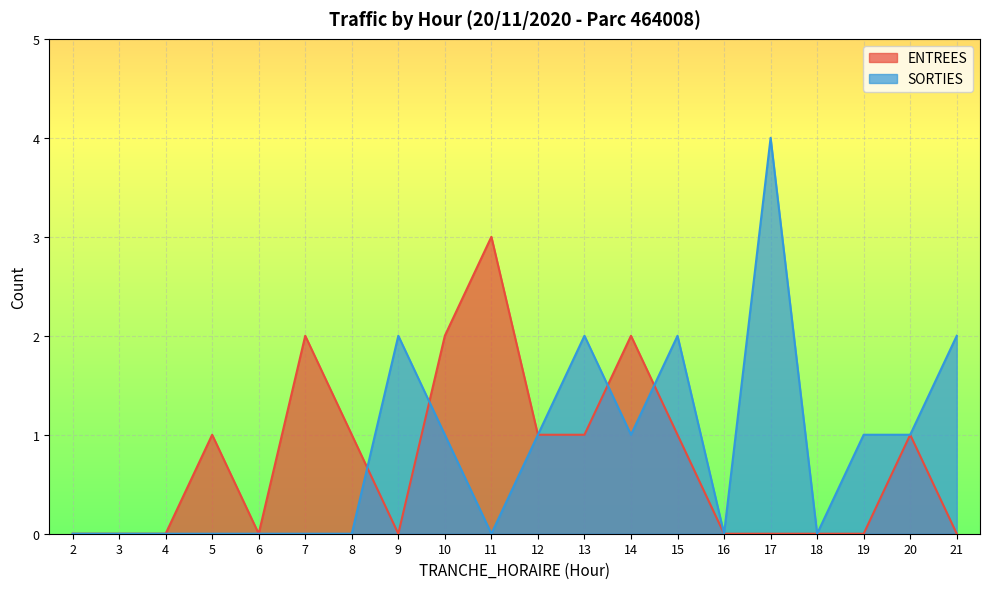

The value of ENTREES at 11 is 4. True or false?

False